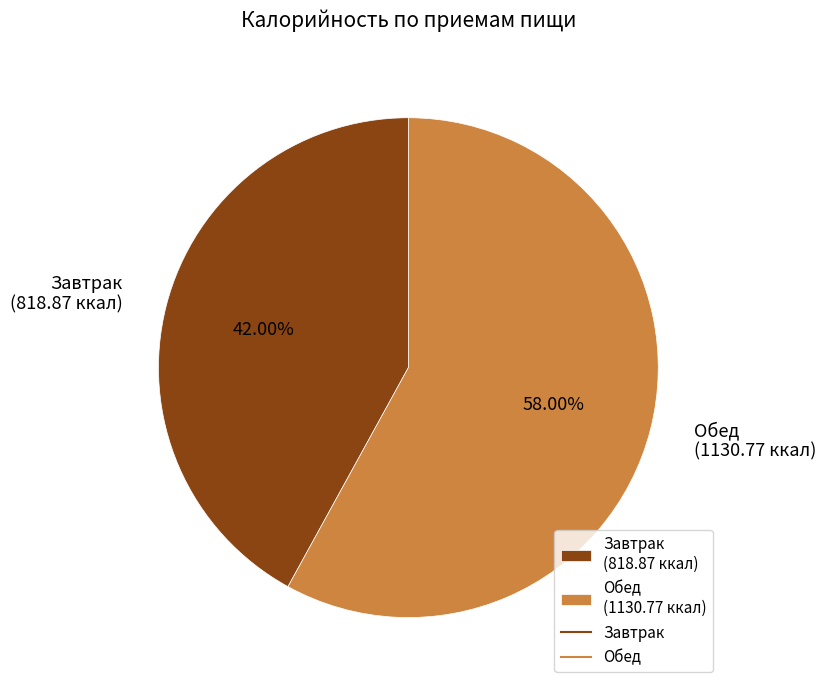

Which has a higher value, Обед (1130.77 ккал) or Завтрак (818.87 ккал)?

Обед (1130.77 ккал)